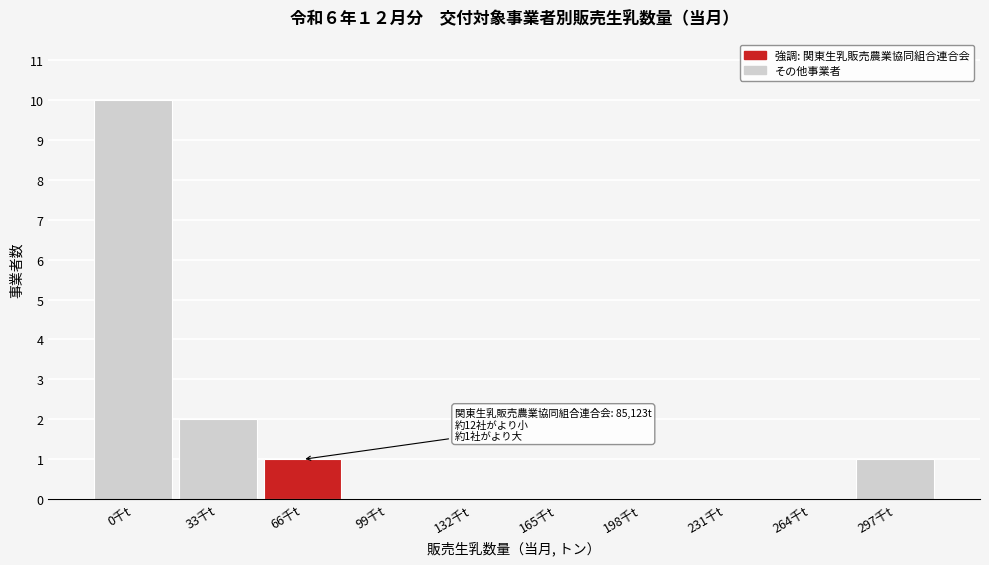

Reading right to left, what are all the values shown in this chart?

297千t=1	264千t=0	231千t=0	198千t=0	165千t=0	132千t=0	99千t=0	66千t=1	33千t=2	0千t=10